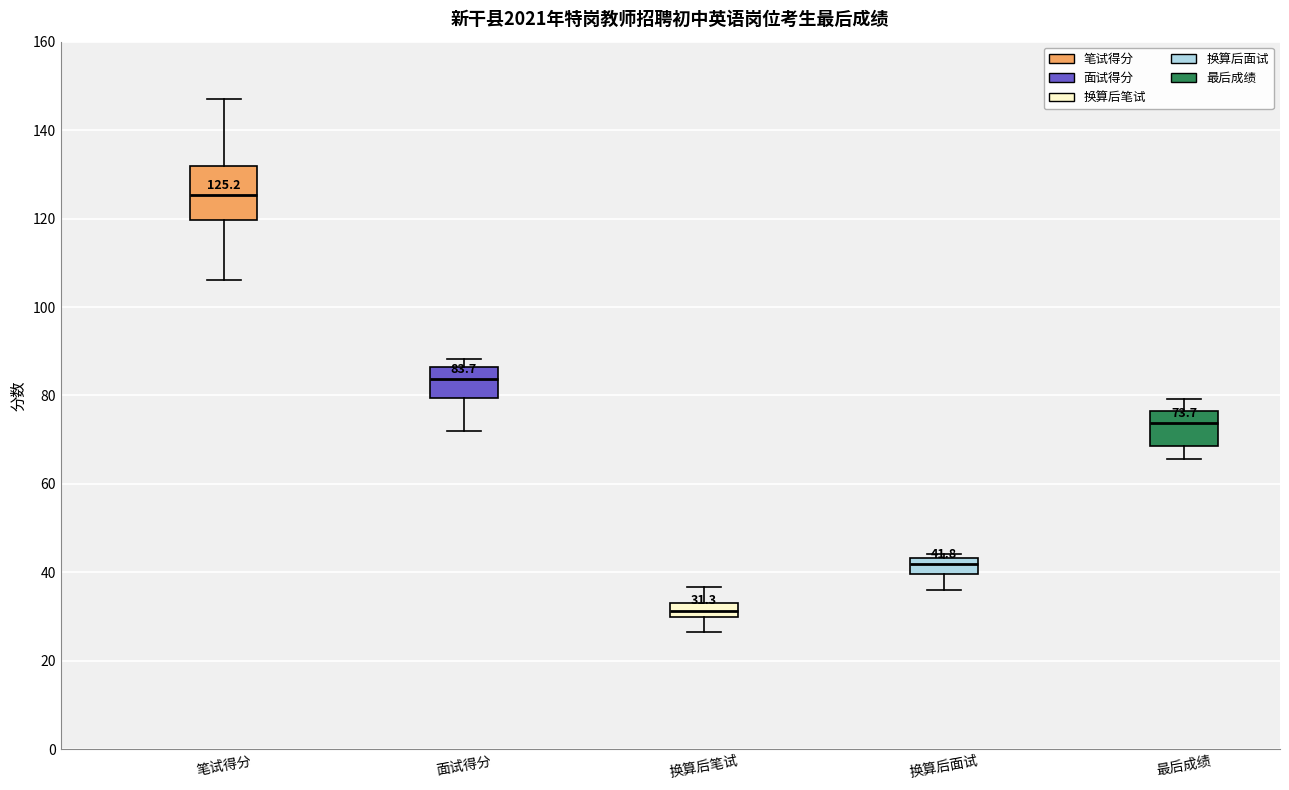

Comparing the boxes themselves (not the whiskers), which one is the tallest?

笔试得分